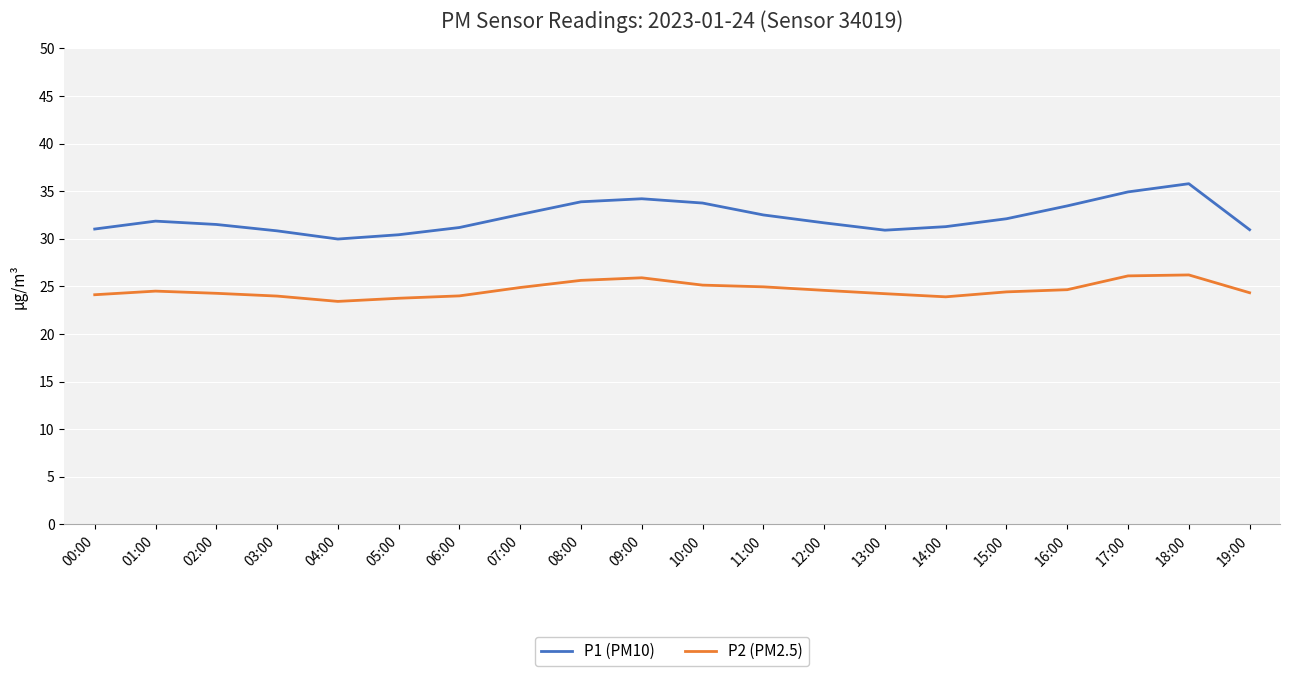

Which series has the widest spread of values?

P1 (PM10)